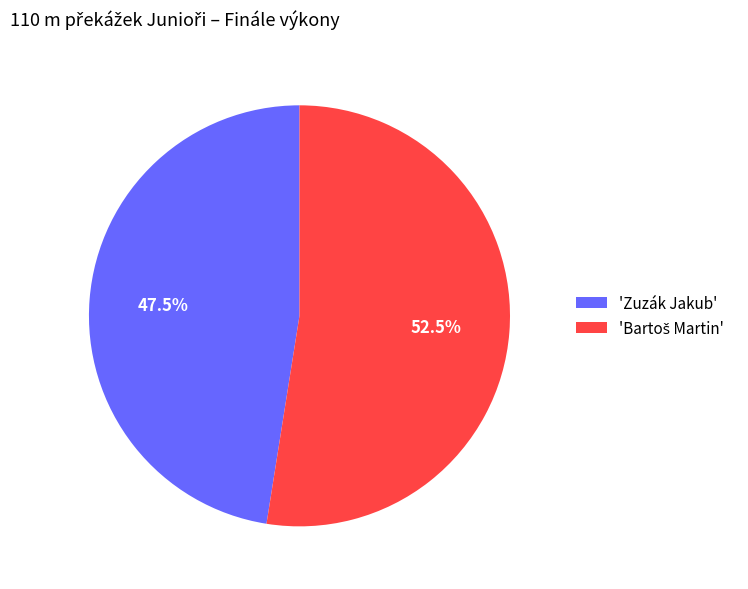

What is the smallest slice in the pie chart?

'Zuzák Jakub'